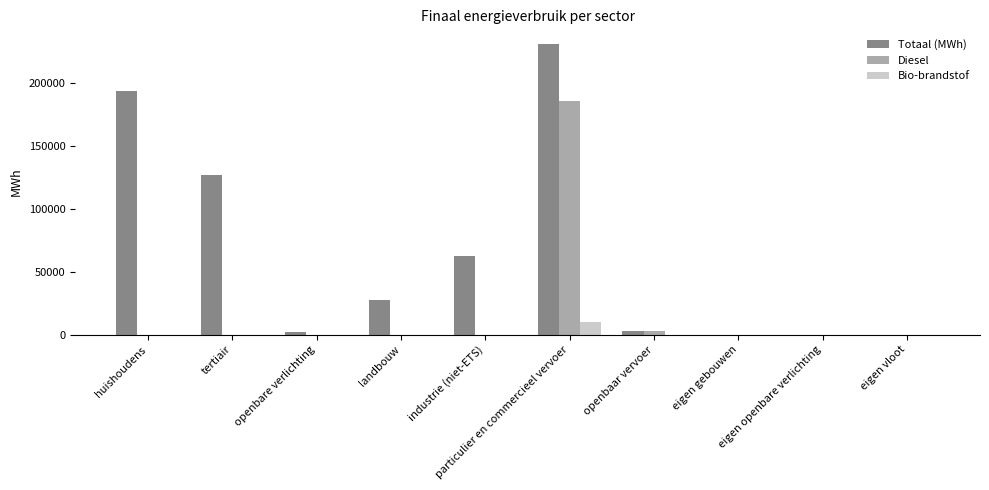

What is the maximum value for Totaal (MWh)?

230880.5